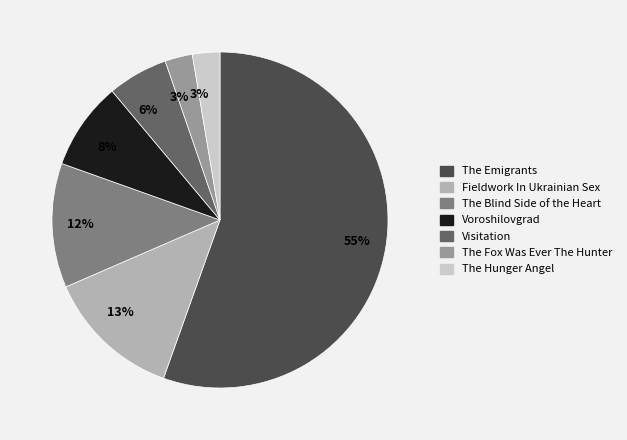

Is there any slice that represents more than half of the pie?

Yes